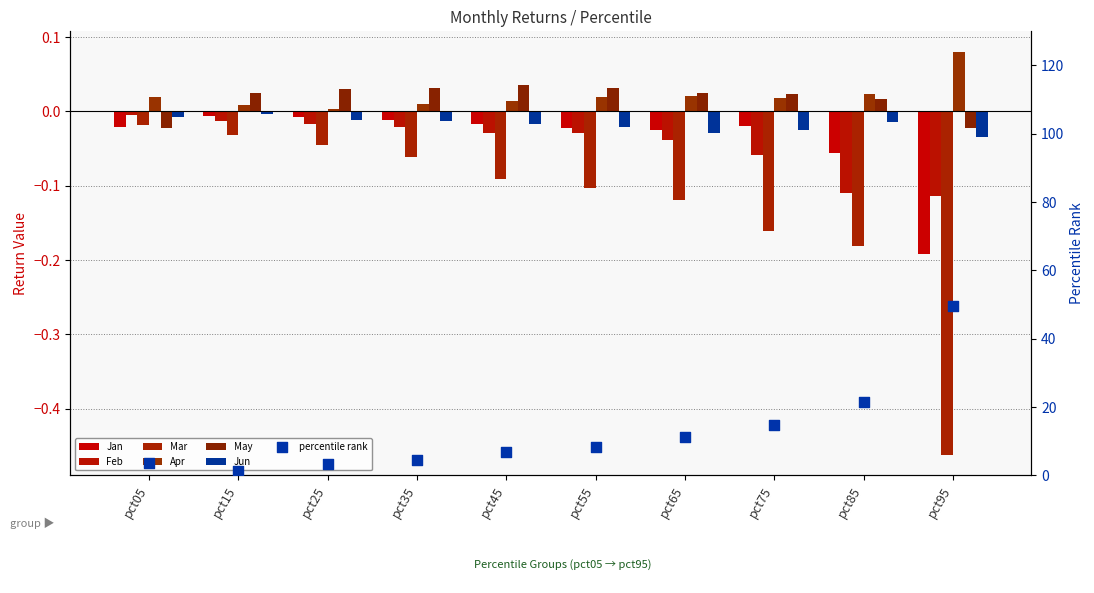

Which series contains the highest Y value?

Apr